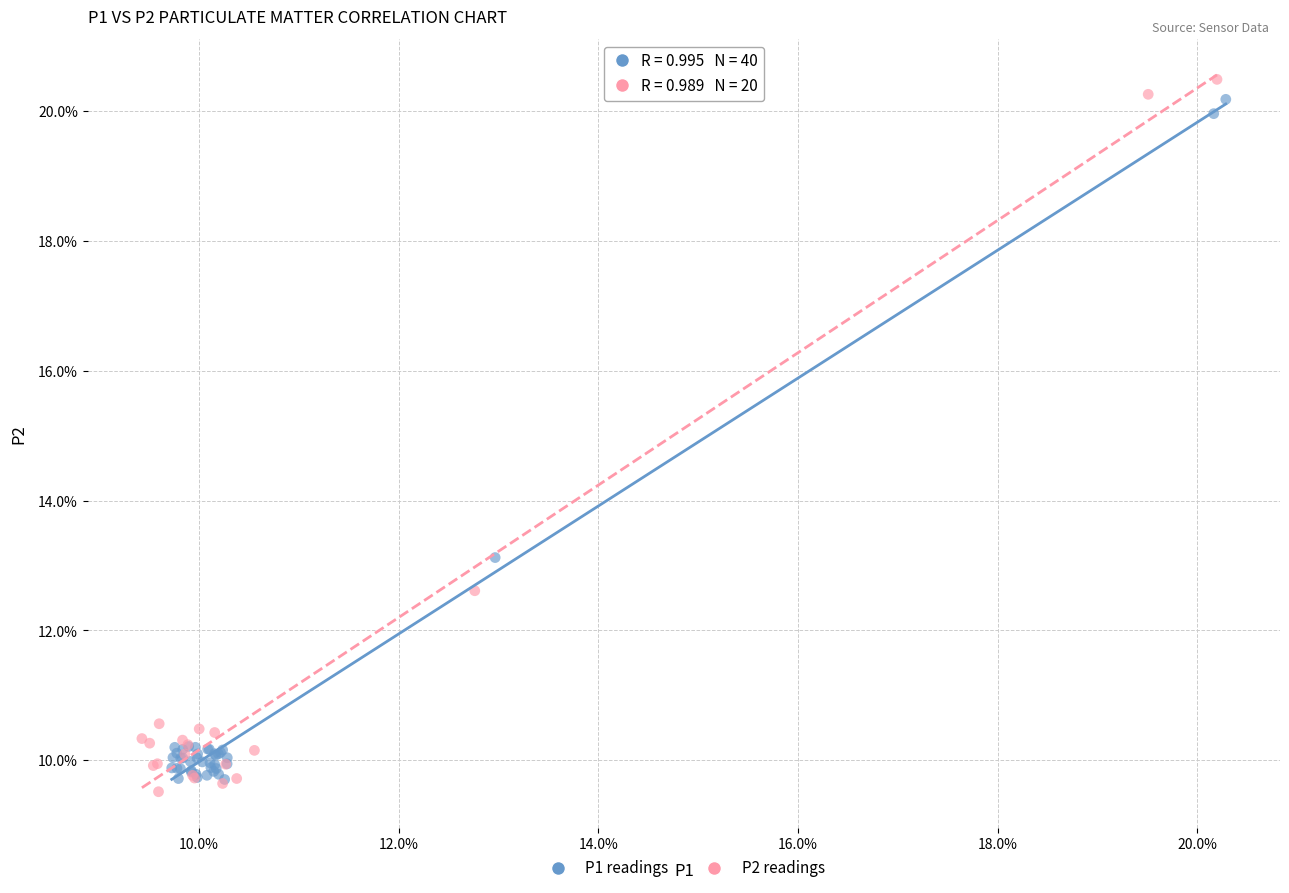

What are all the series names shown in the legend?

P1 readings, P2 readings